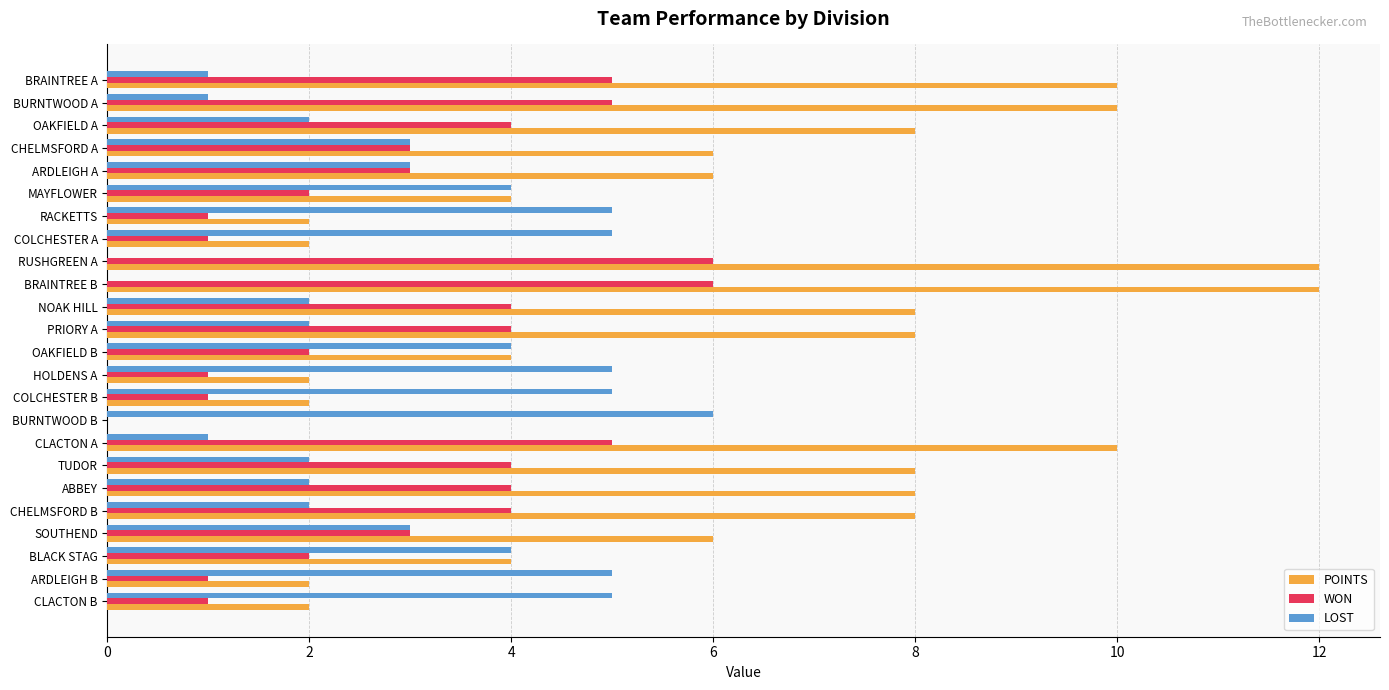

Between HOLDENS A and ABBEY, which series saw the biggest shift?

POINTS